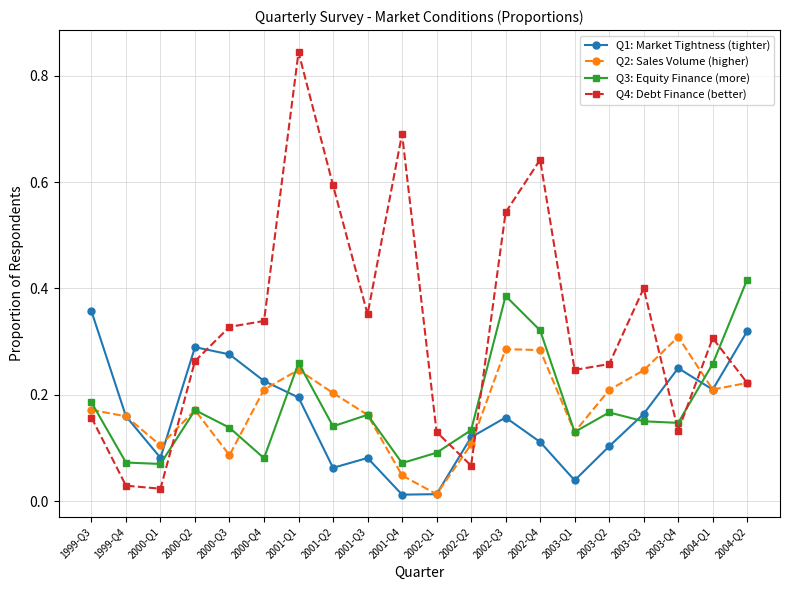

Between which two adjacent categories do Q4: Debt Finance (better) and Q1: Market Tightness (tighter) first intersect?

2000-Q2 and 2000-Q3